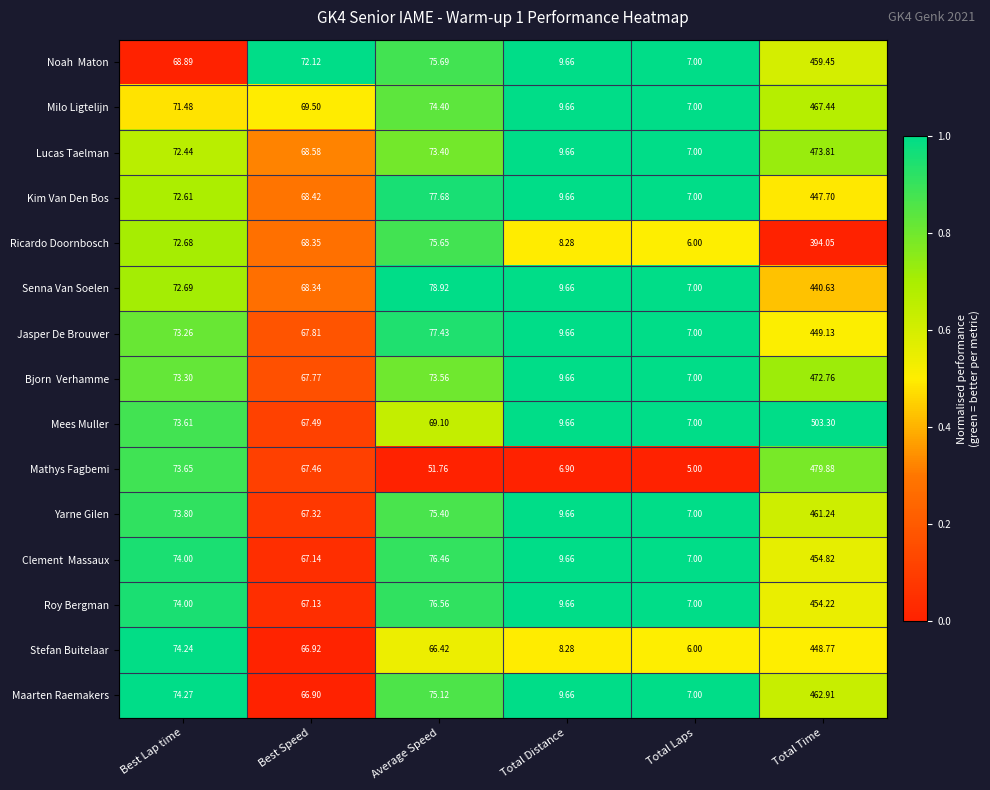

Where is Mathys Fagbemi nearest to the value 242?

Best Lap time